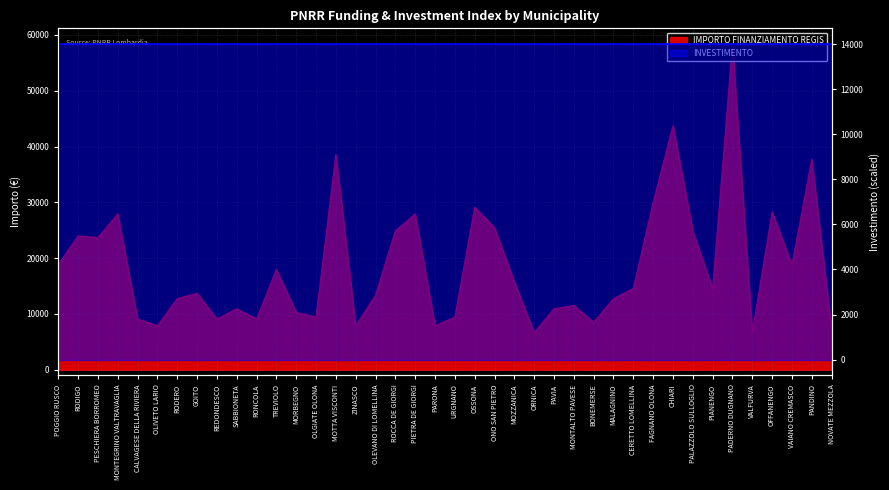

Rank the categories by value from highest to lowest.

PADERNO DUGNANO, CHIARI, MOTTA VISCONTI, PANDINO, FAGNANO OLONA, OSSONA, OFFANENGO, MONTEGRINO VALTRAVAGLIA, PIETRA DE GIORGI, ONO SAN PIETRO, ROCCA DE GIORGI, PALAZZOLO SULLOGLIO, RODIGO, PESCHIERA BORROMEO, POGGIO RUSCO, VAIANO CREMASCO, TREVIOLO, MOZZANICA, CERETTO LOMELLINA, PIANENGO, GOITO, OLEVANO DI LOMELLINA, RODERO, MALAGNINO, MONTALTO PAVESE, SABBIONETA, PAVIA, MORBEGNO, OLGIATE OLONA, URGNANO, CALVAGESE DELLA RIVIERA, REDONDESCO, RONCOLA, BONEMERSE, OLIVETO LARIO, ZINASCO, PARONA, NOVATE MEZZOLA, ORNICA, VALFURVA